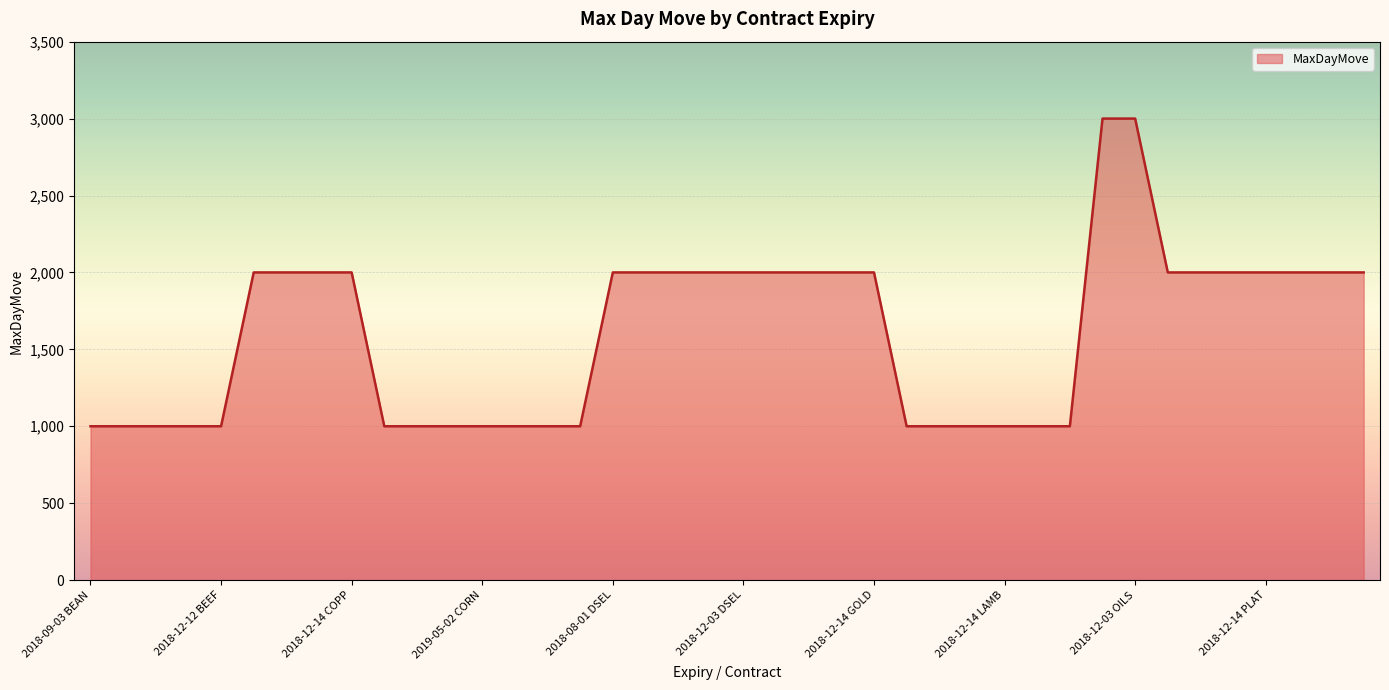

What is the smallest value displayed?

1000